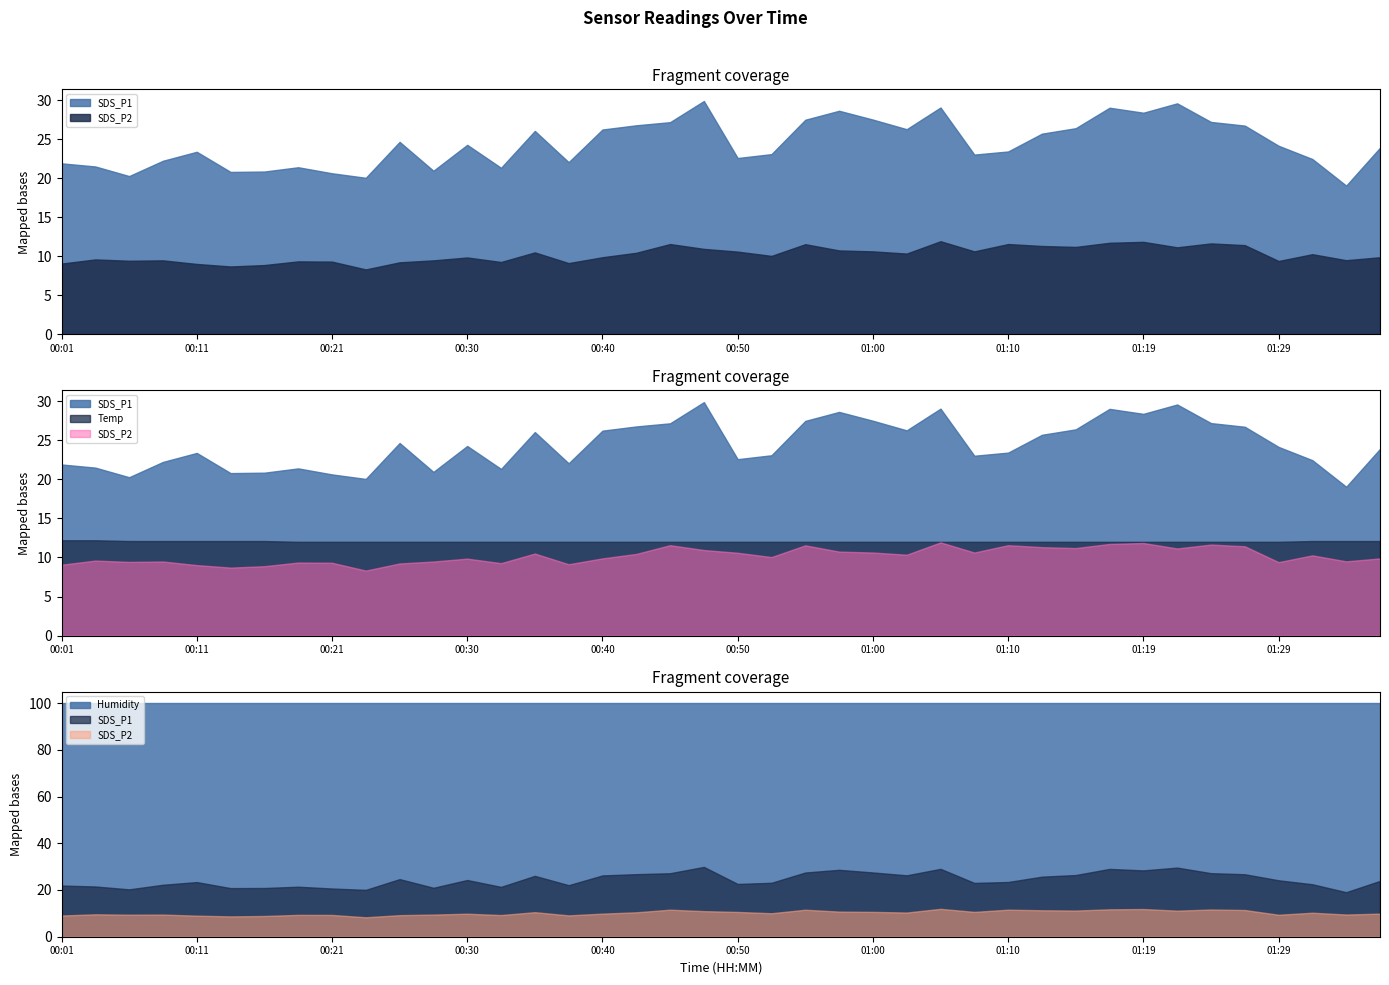

At 00:57, list the series in order from largest to smallest.

Humidity, SDS_P1, Temp, SDS_P2